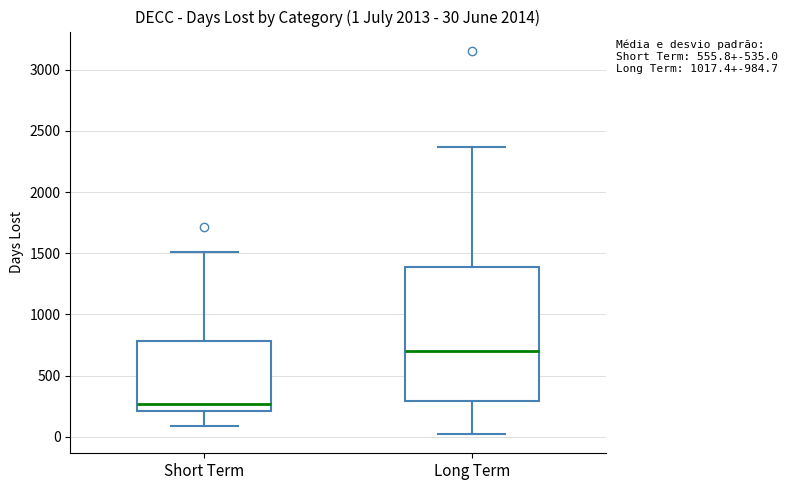

Which box is the tallest, from its lower edge to its upper edge?

Long Term